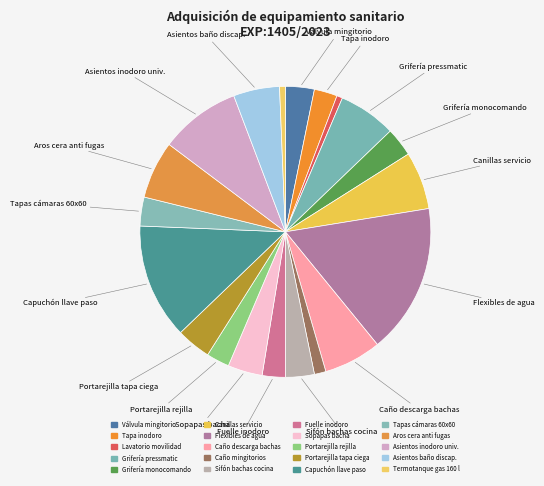

Count the number of slices in the pie.

20